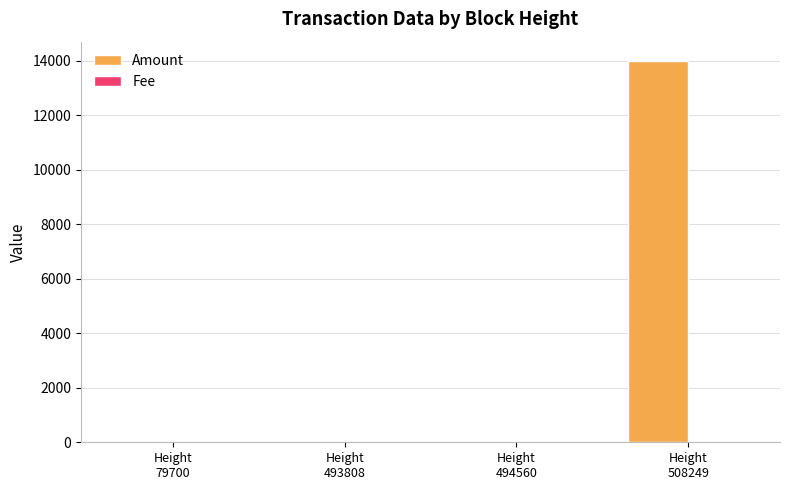

What is the maximum value shown in the chart?

14001